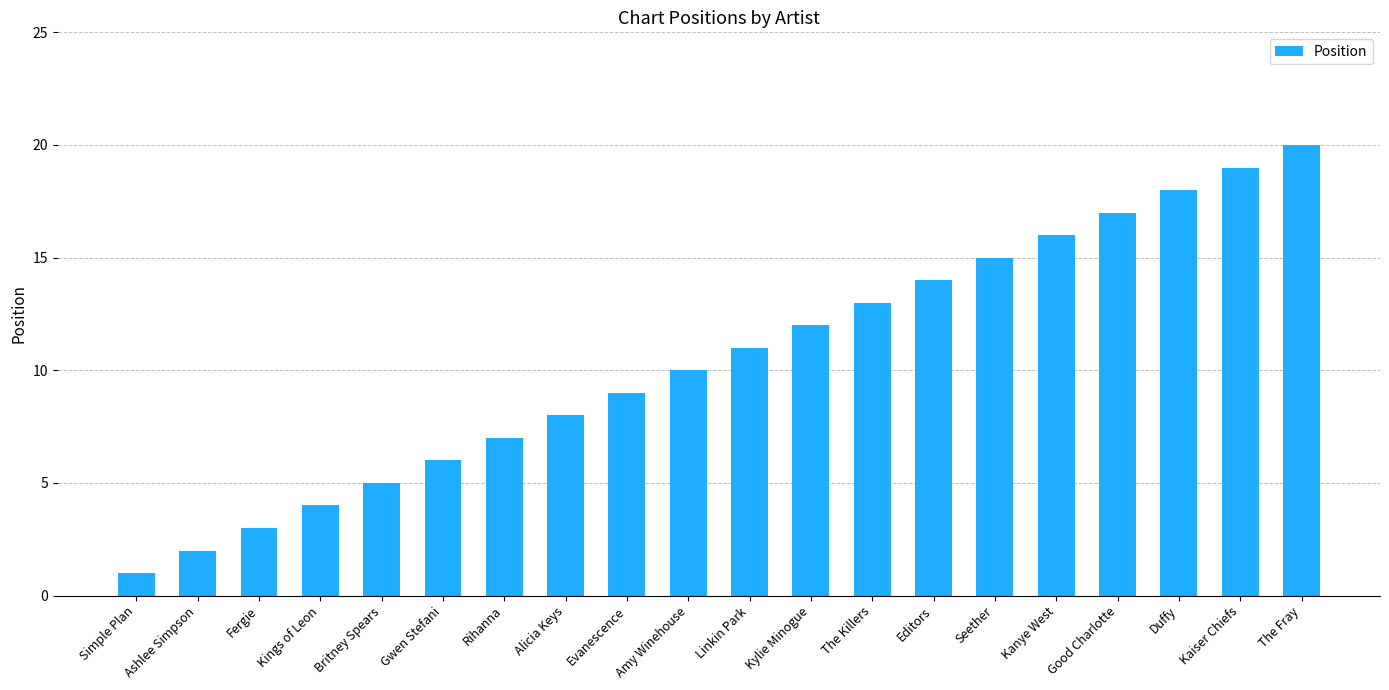

What position from the left is Kanye West?

16